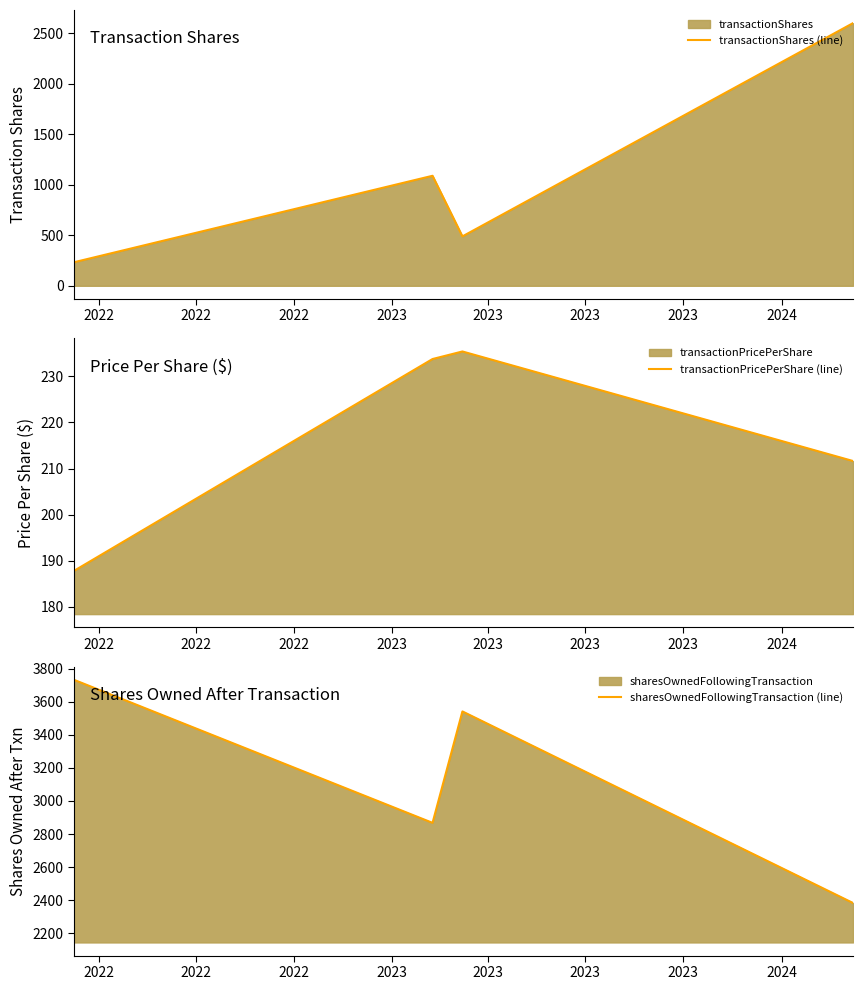

What is the average value of the transactionPricePerShare (line) series?

217.2